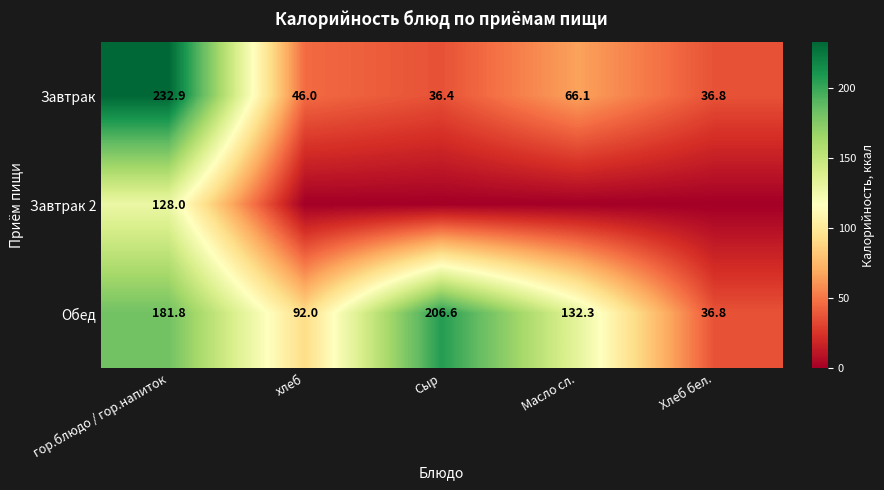

At how many categories does at least one series exceed 128?

3